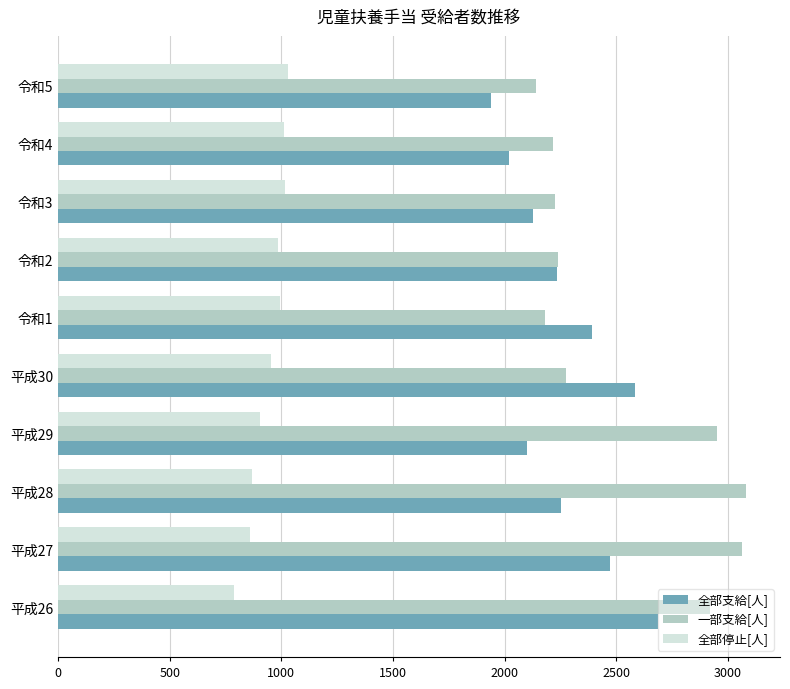

The value of 一部支給[人] at 令和4 is 3785. True or false?

False